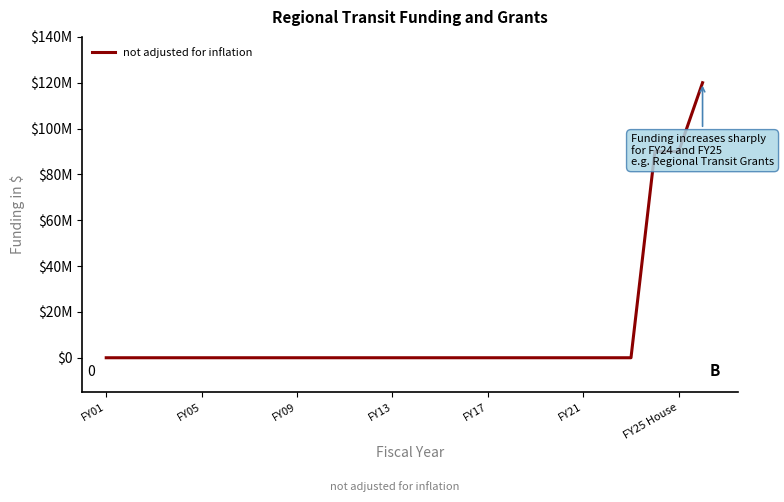

Does the chart display data point markers on the line(s)?

No